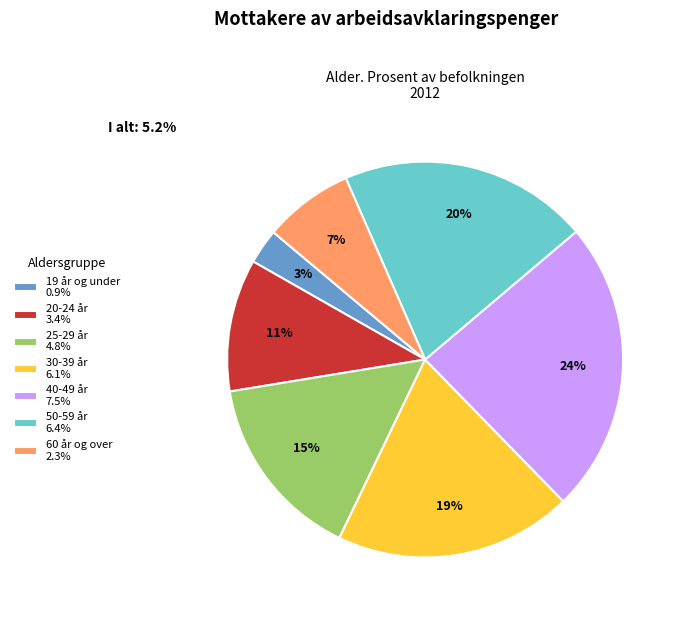

To the nearest percent, what is the difference between the 20-24 år 3.4% and 19 år og under 0.9% slice percentages?

8%